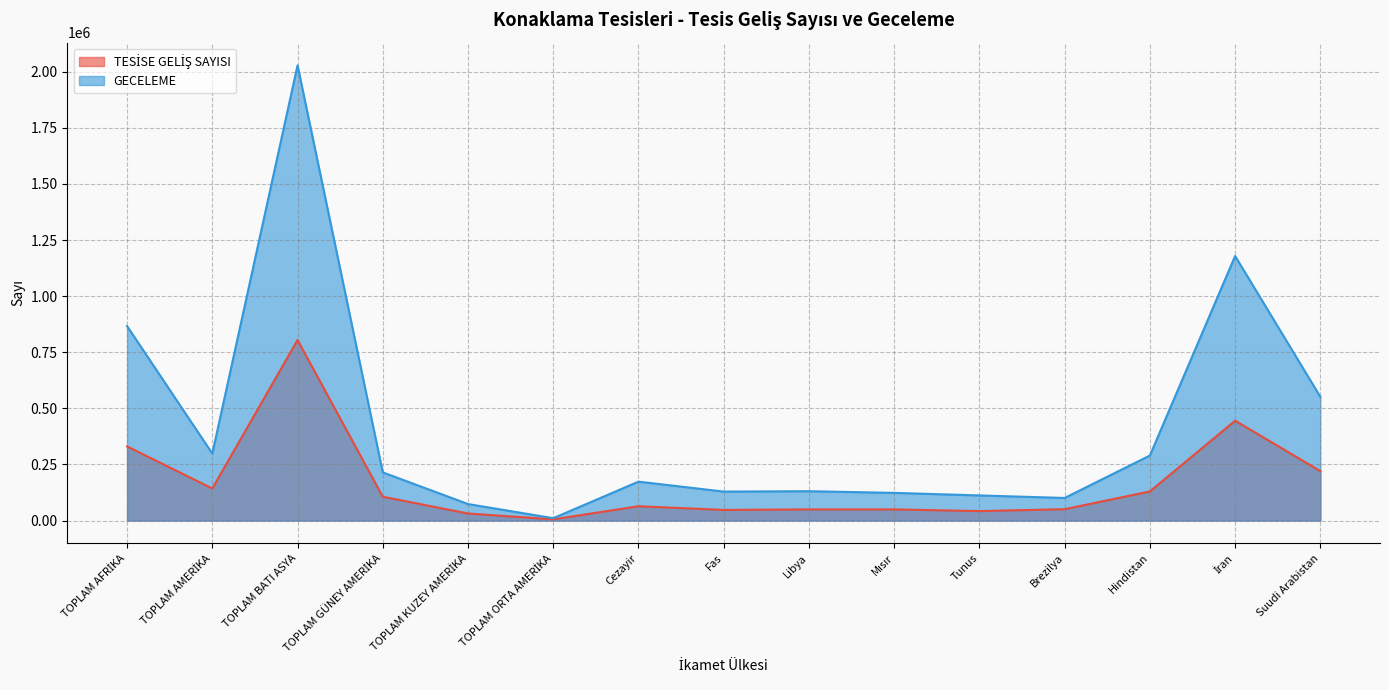

True or false: GECELEME has more than 2 points higher than both neighbors.

True